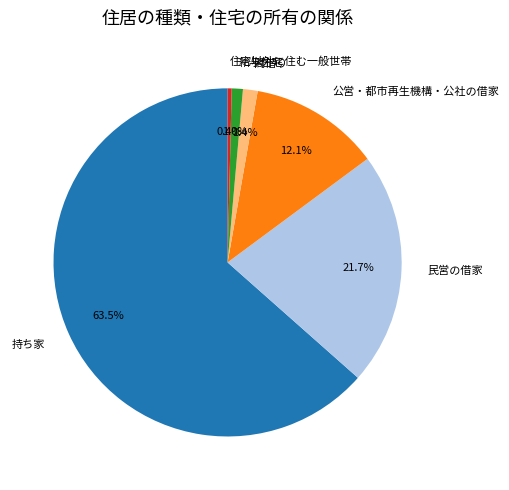

What is the total percentage of 公営・都市再生機構・公社の借家 and 民営の借家?

33.8%